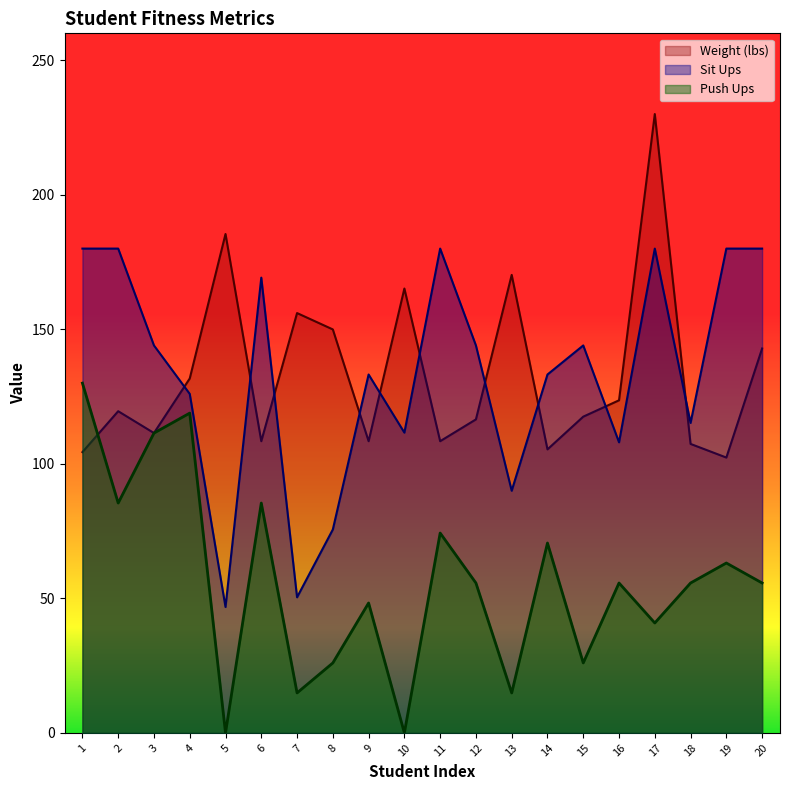

Reading right to left, what are all the values shown in this chart?

Weight (lbs): 142.9	102.3	107.4	230.0	123.6	117.5	105.4	170.2	116.5	108.4	165.2	108.4	150.0	156.0	108.4	185.4	131.7	111.5	119.6	104.4
Sit Ups: 180.0	180.0	115.2	180.0	108.0	144.0	133.2	90.0	144.0	180.0	111.6	133.2	75.6	50.4	169.2	46.8	126.0	144.0	180.0	180.0
Push Ups: 55.7	63.1	55.7	40.9	55.7	26.0	70.6	14.9	55.7	74.3	0.0	48.3	26.0	14.9	85.4	0.0	118.9	111.4	85.4	130.0